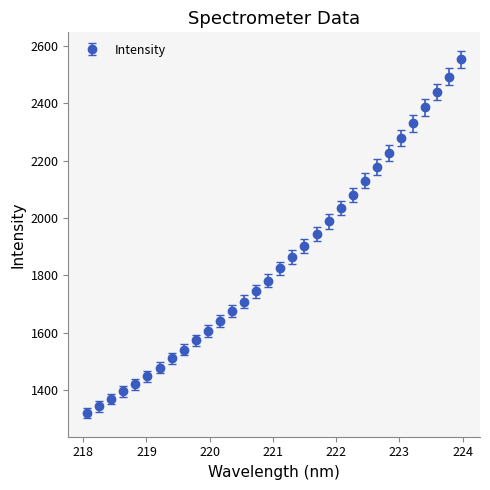

What is the minimum value shown in the chart?

1318.9